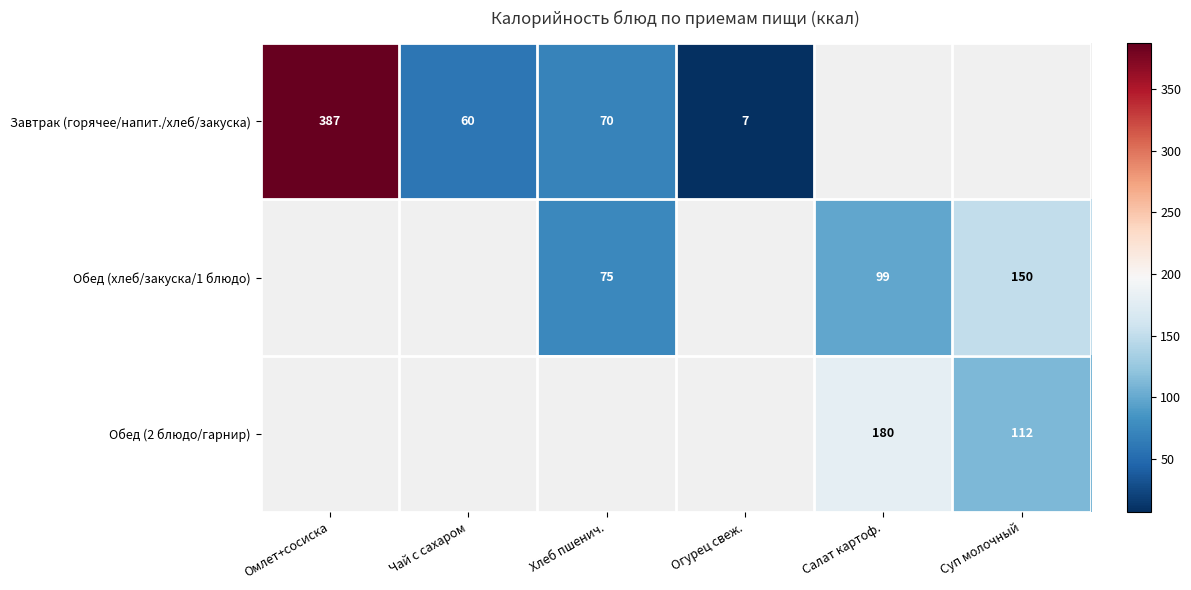

The Завтрак (горячее/напит./хлеб/закуска) series shows 60 at Чай с сахаром. True or false?

True